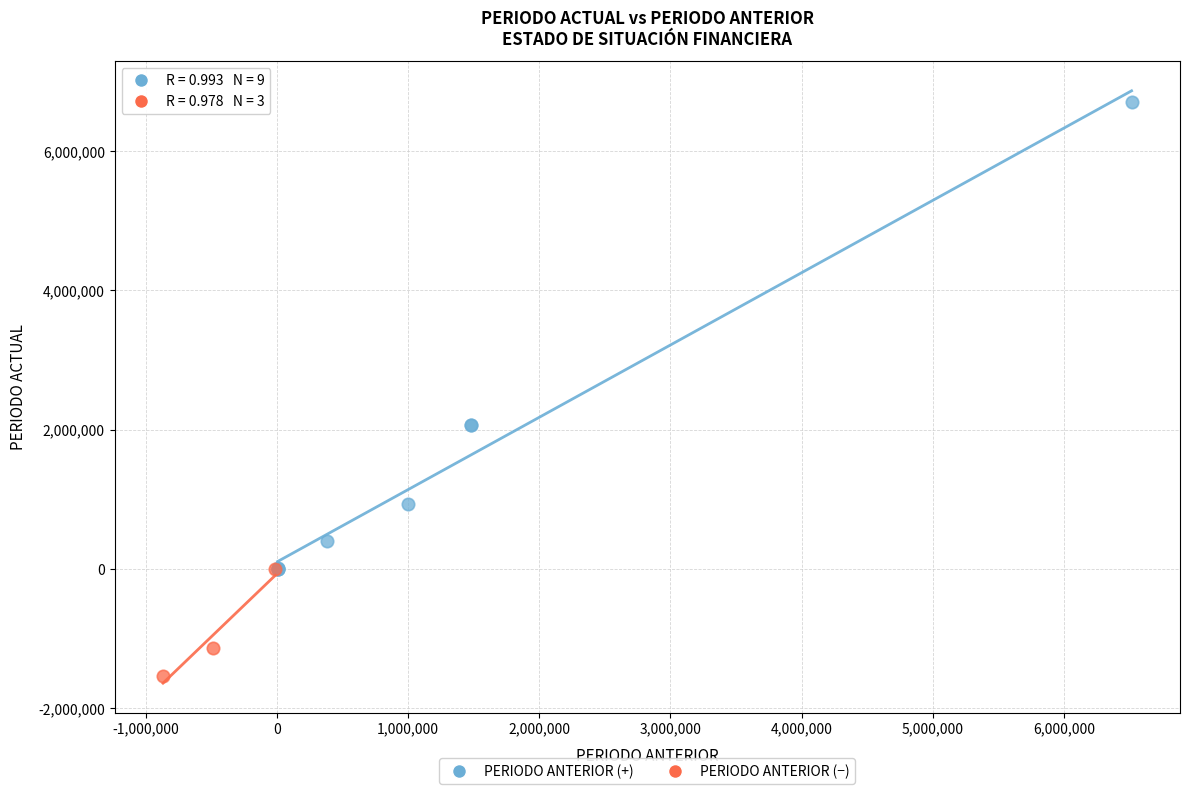

Which series reaches the maximum Y coordinate?

PERIODO ANTERIOR (+)